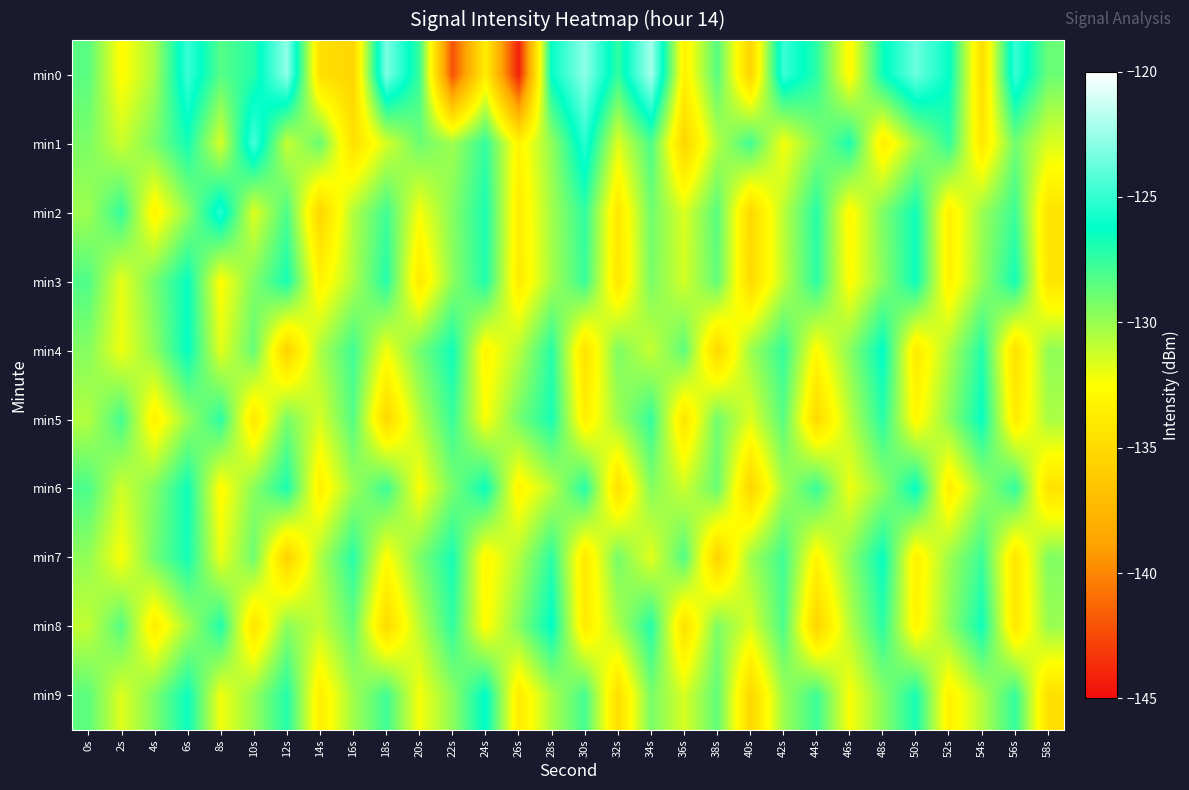

Rank the series by their maximum value, from highest to lowest.

min0, min1, min2, min9, min4, min8, min6, min3, min5, min7